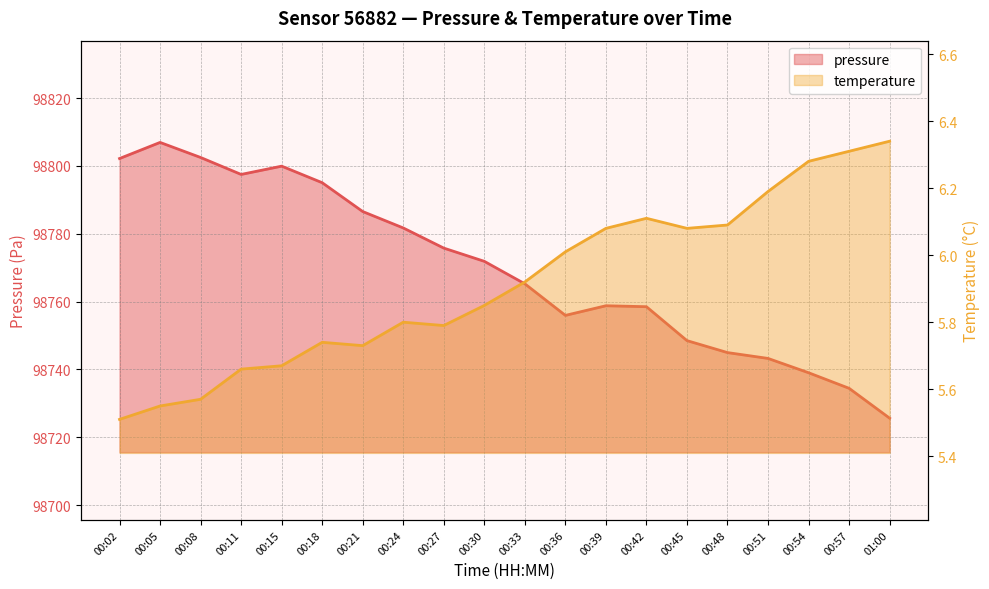

What is the total value across all series at 00:15?

98805.6